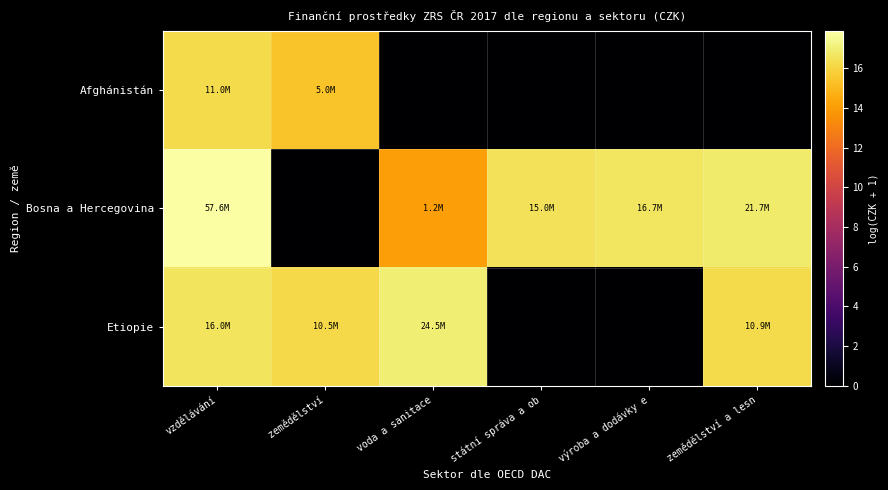

What is the total value across all series at voda a sanitace?

31.0